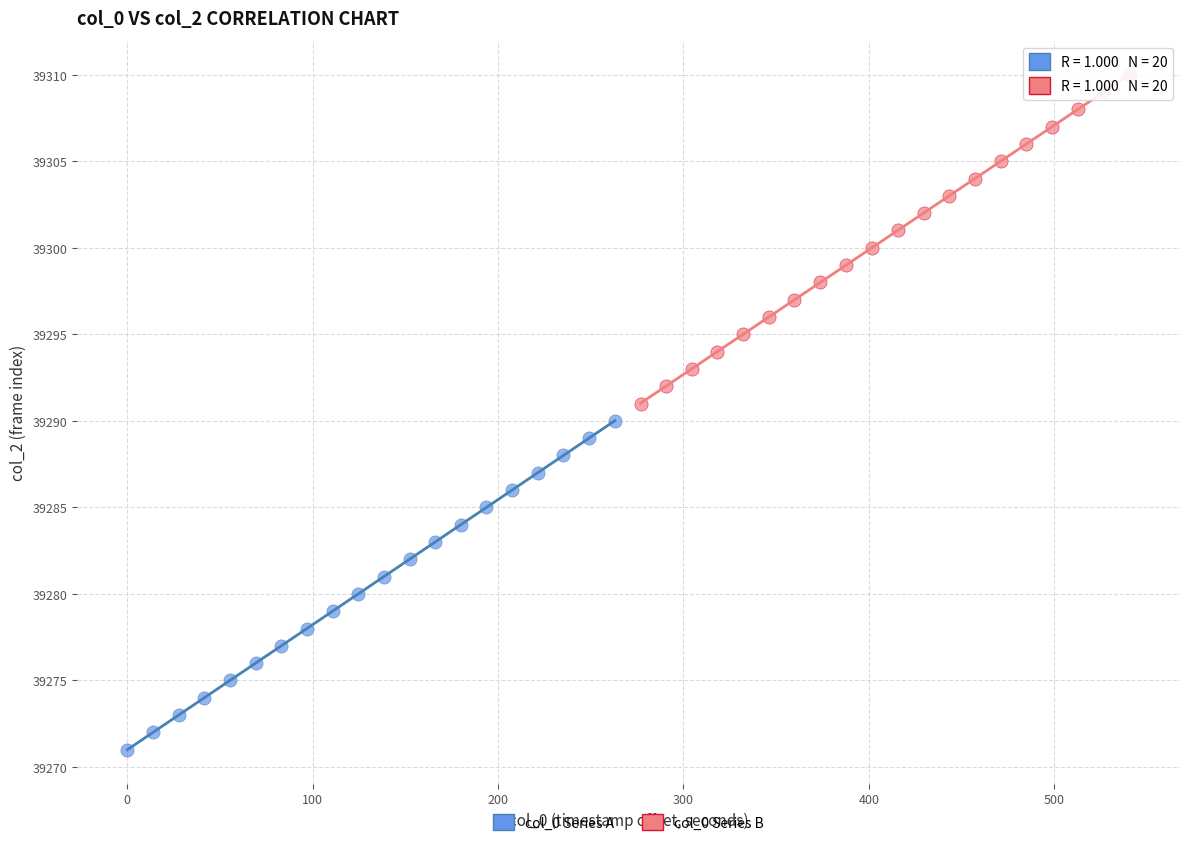

Which series reaches the minimum Y coordinate?

col_0 Series A